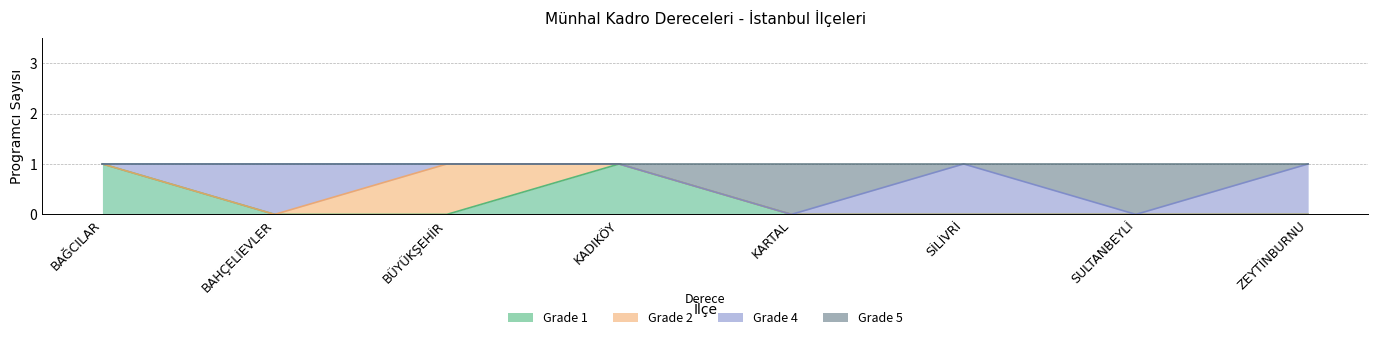

Which category has the highest value across all series?

BAĞCILAR